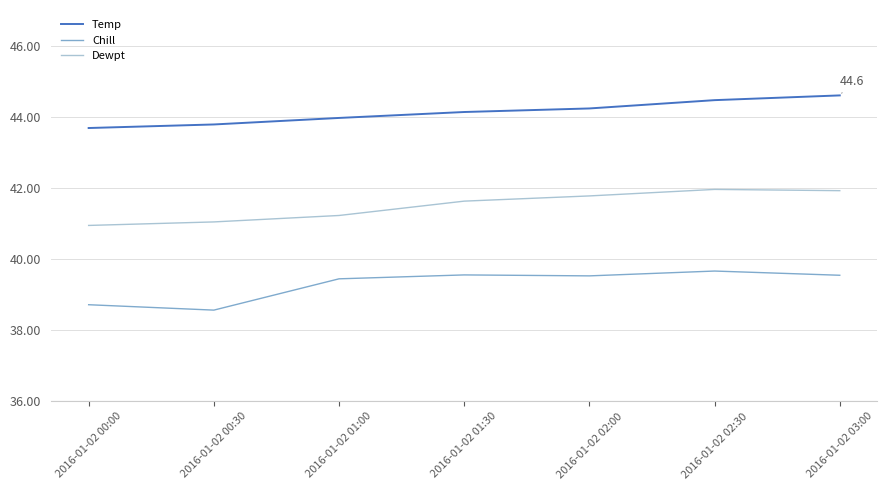

What position from the left is 2016-01-02 01:00?

3